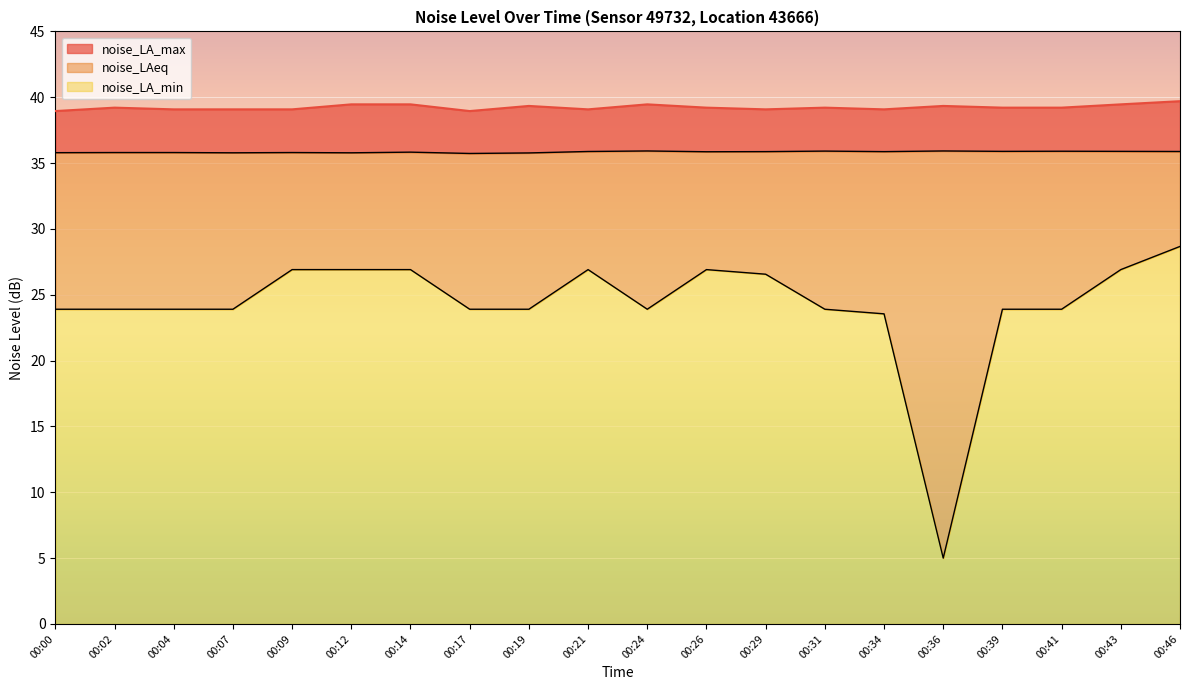

Reading left to right, transcribe all the data shown in this chart.

noise_LAeq: 35.8	35.8	35.8	35.8	35.8	35.8	35.8	35.7	35.8	35.9	35.9	35.9	35.9	35.9	35.9	35.9	35.9	35.9	35.9	35.9
noise_LA_max: 39.0	39.2	39.1	39.1	39.1	39.5	39.5	39.0	39.3	39.1	39.5	39.2	39.1	39.2	39.1	39.3	39.2	39.2	39.5	39.7
noise_LA_min: 23.9	23.9	23.9	23.9	26.9	26.9	26.9	23.9	23.9	26.9	23.9	26.9	26.6	23.9	23.6	5.0	23.9	23.9	26.9	28.7